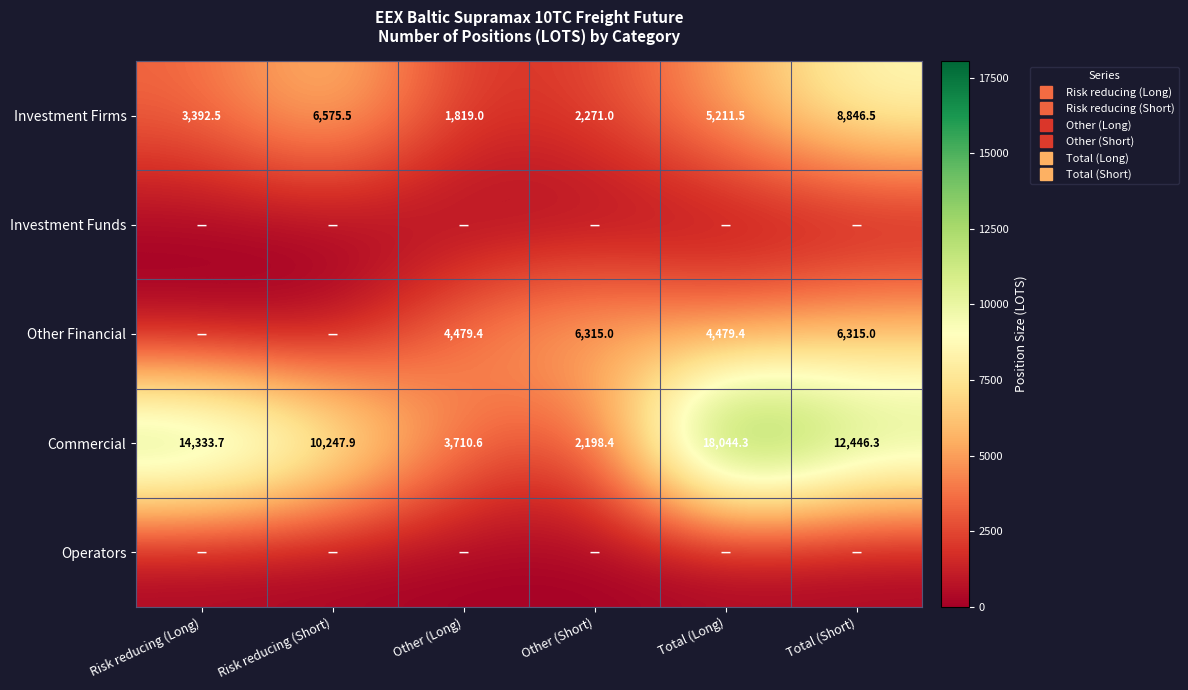

At which label is Other Financial closest to 3157?

Other (Long)